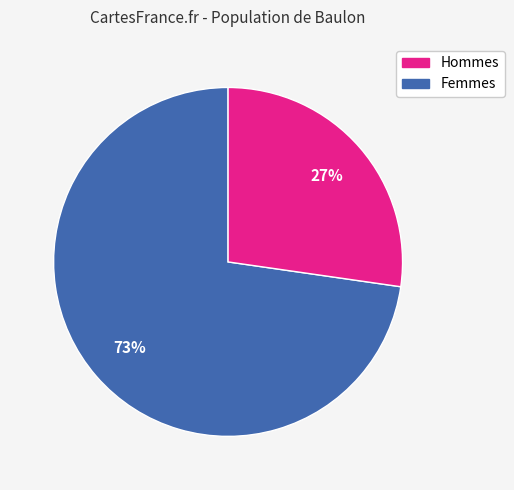

To the nearest percent, what is the average slice percentage?

50%